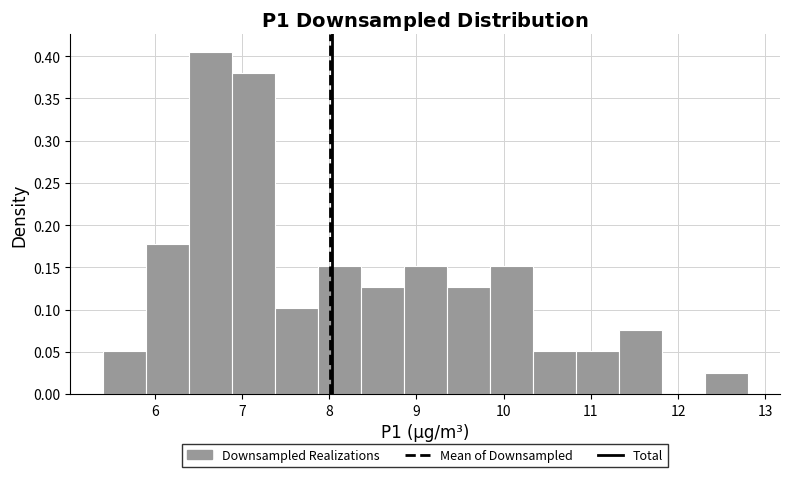

Reading left to right, list every bar in this chart as the range it spans on the x-axis followed by its height. Neither the bar edges nor the heights are printed on the chart, so give them approximately, as read against the axes.

5.4 to 5.9: 0.050
5.9 to 6.4: 0.175
6.4 to 6.9: 0.405
6.9 to 7.4: 0.380
7.4 to 7.9: 0.100
7.9 to 8.4: 0.150
8.4 to 8.9: 0.125
8.9 to 9.3: 0.150
9.3 to 9.8: 0.125
9.8 to 10.3: 0.150
10.3 to 10.8: 0.050
10.8 to 11.3: 0.050
11.3 to 11.8: 0.075
11.8 to 12.3: 0
12.3 to 12.8: 0.025